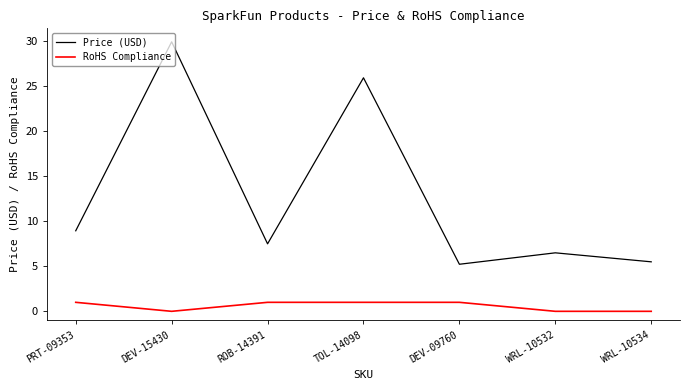

Which series has the widest spread of values?

Price (USD)